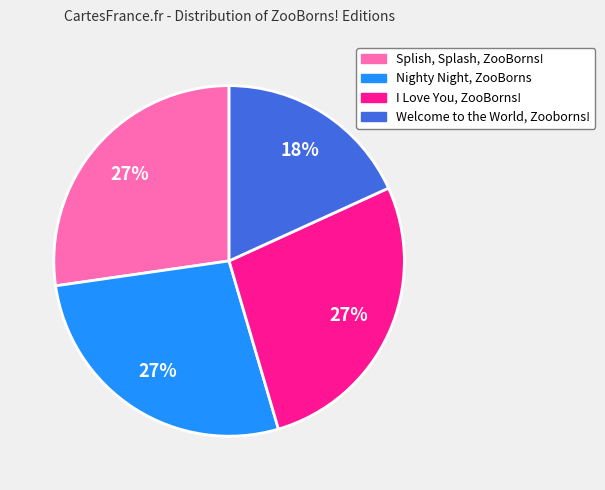

To the nearest percent, what is the difference between the Welcome to the World, Zooborns! and I Love You, ZooBorns! slice percentages?

9%